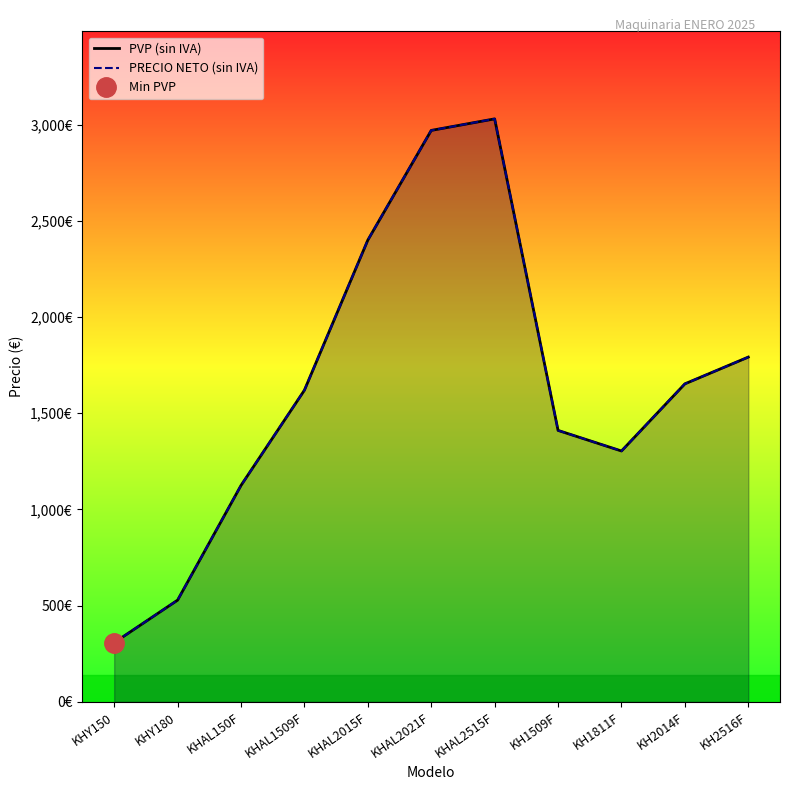

Count the number of categories in the chart.

11